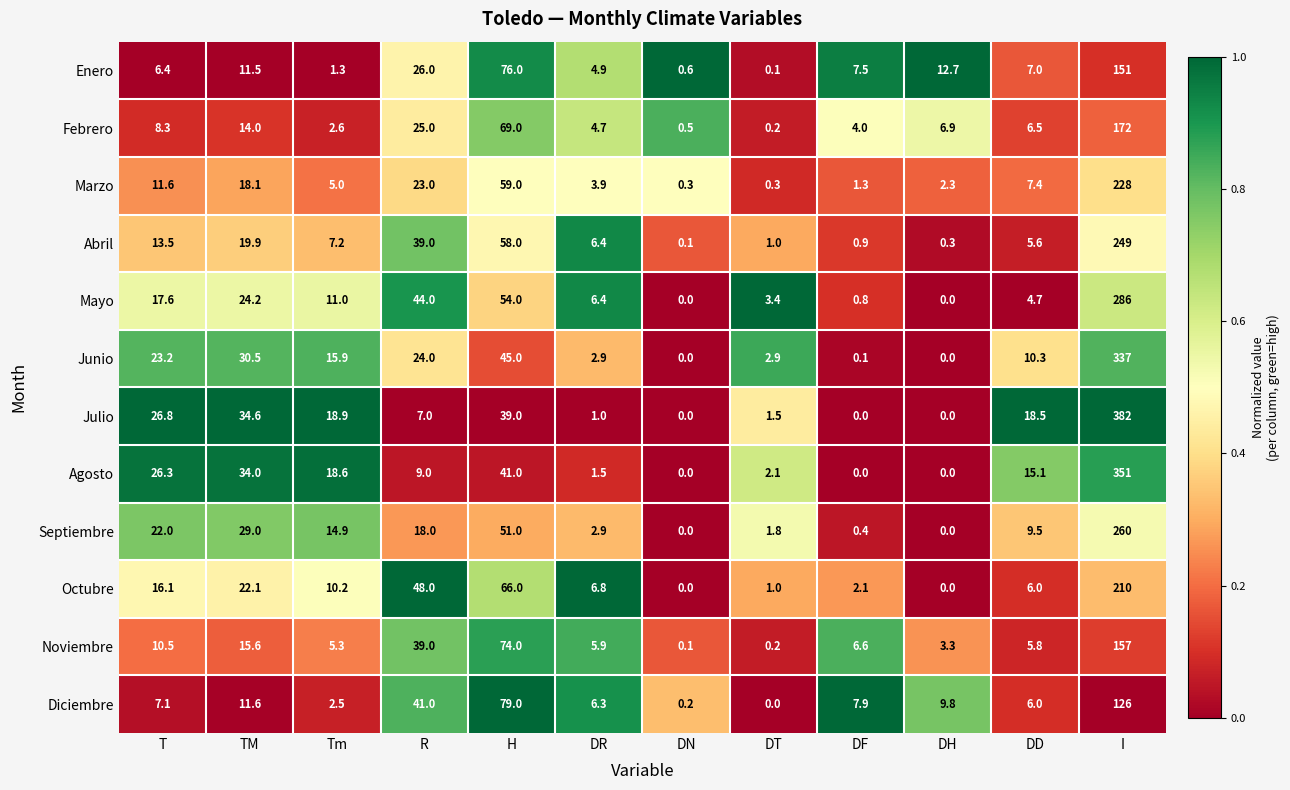

True or false: Marzo has a value of 13.7 at R.

False